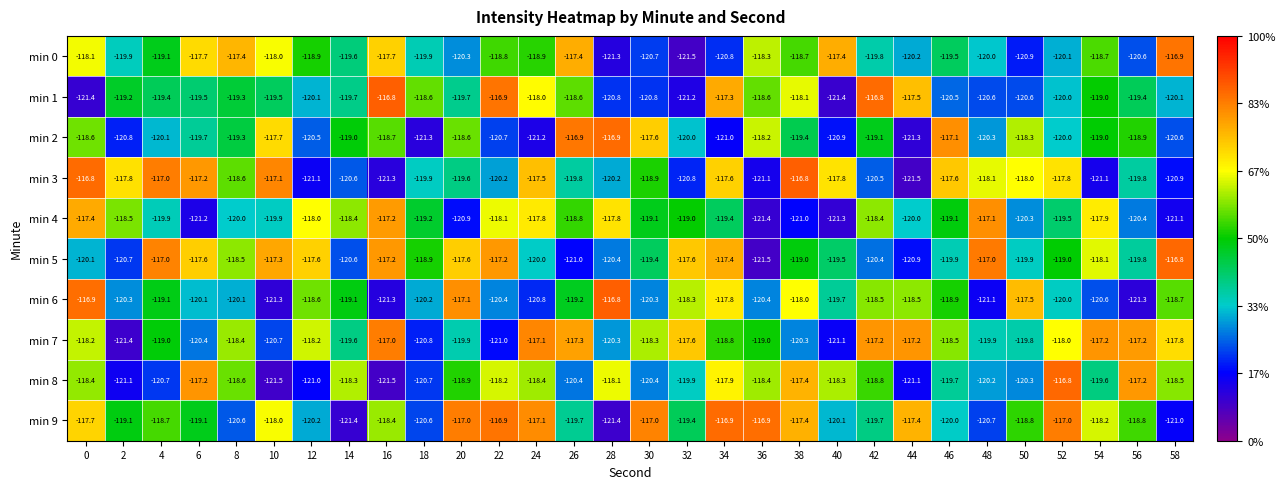

True or false: min 5 has a value of -117.2 at 22.

True